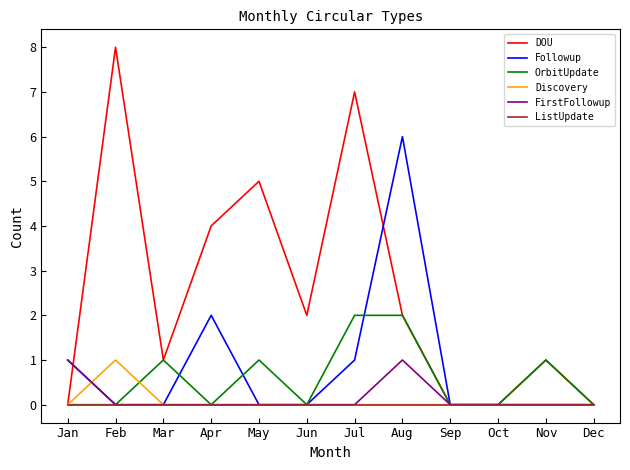

Is it true that Discovery equals 0 at Sep?

True